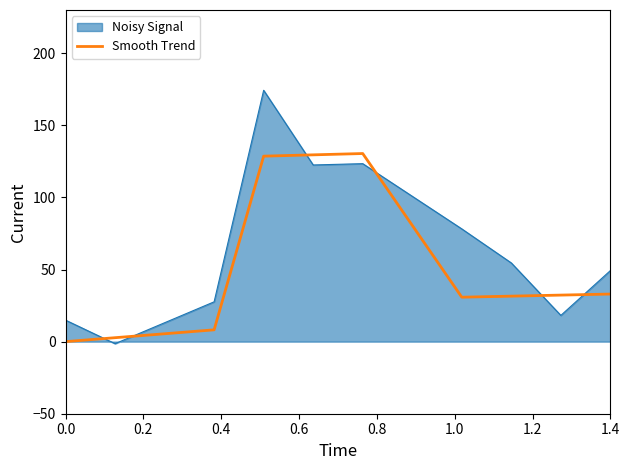

List the series in order of their peak value, lowest first.

Smooth Trend, Noisy Signal